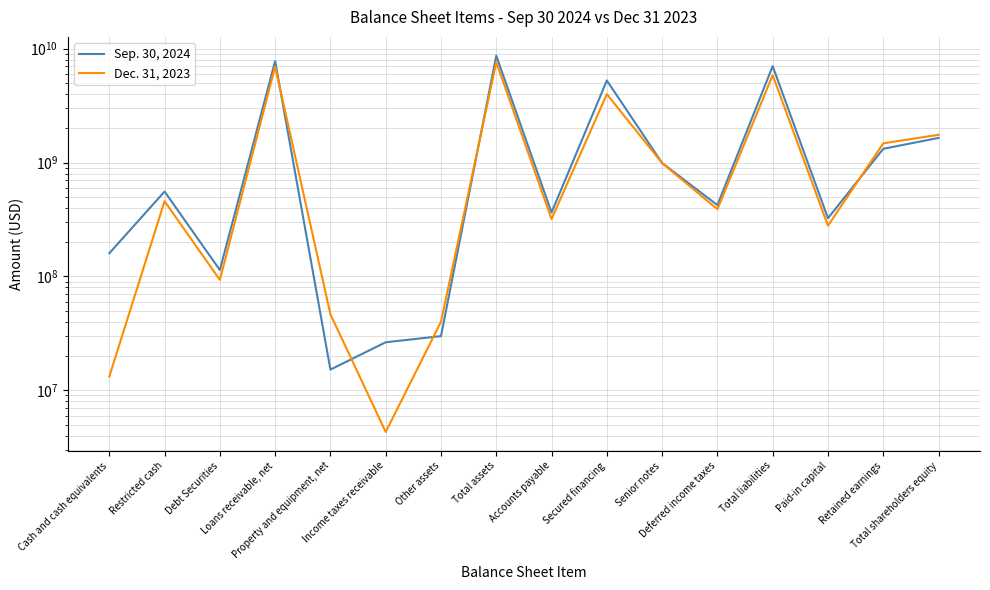

At Paid-in capital, list the series in order from largest to smallest.

Sep. 30, 2024, Dec. 31, 2023